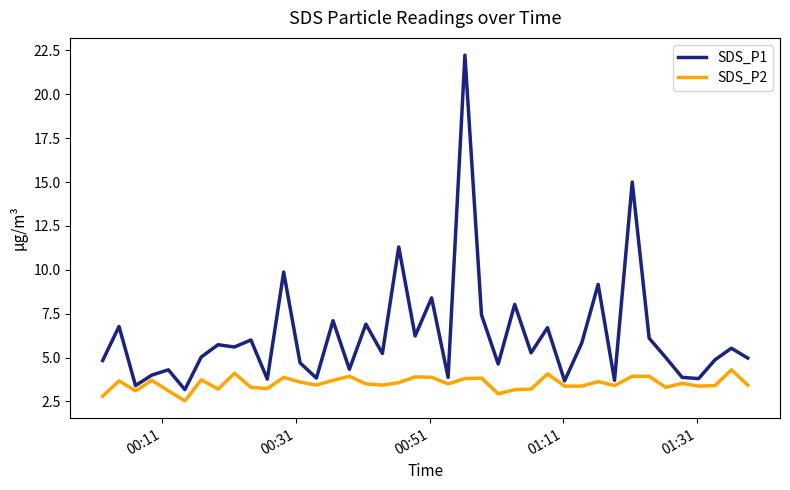

What is the minimum value for SDS_P1?

3.2